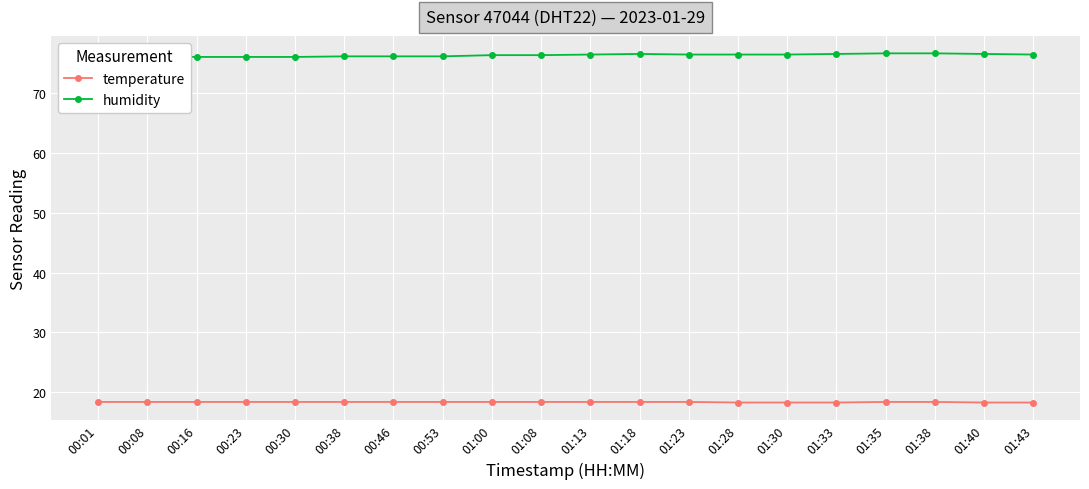

Is it true that temperature equals 25.5 at 00:08?

False